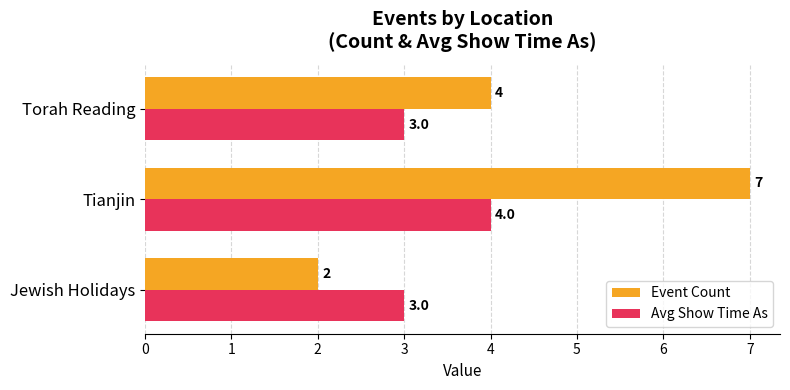

What is the difference between the highest and lowest values at Tianjin?

3